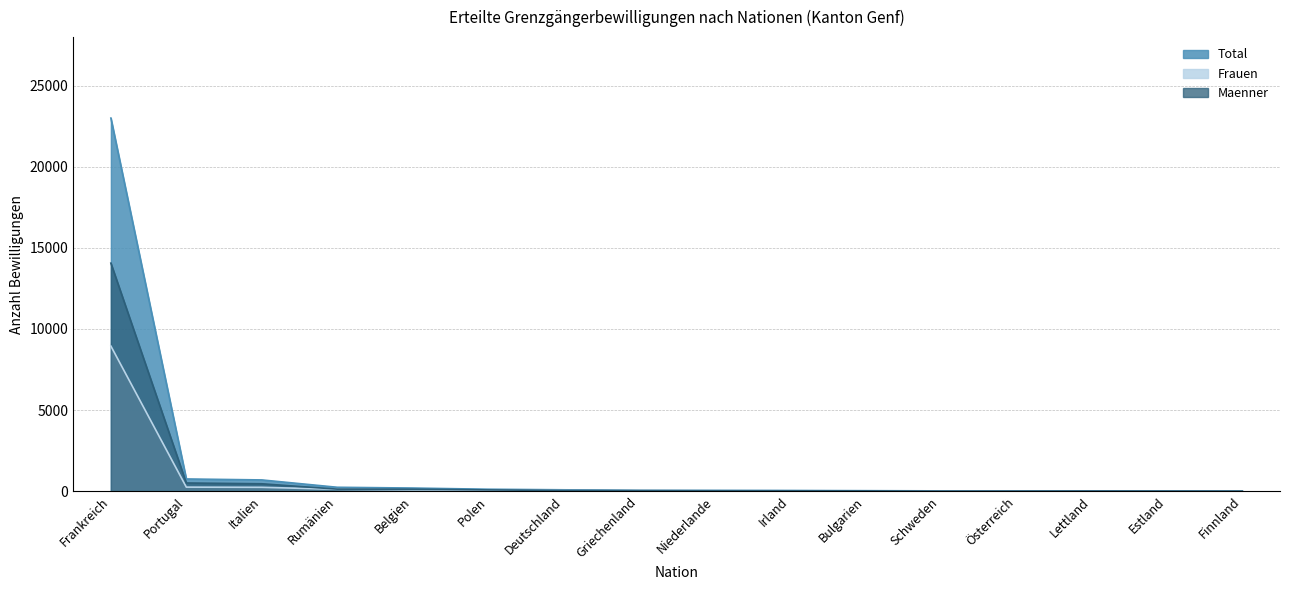

Rank the categories by Maenner value from highest to lowest.

Frankreich, Portugal, Italien, Rumänien, Belgien, Polen, Deutschland, Griechenland, Niederlande, Irland, Bulgarien, Lettland, Estland, Österreich, Schweden, Finnland